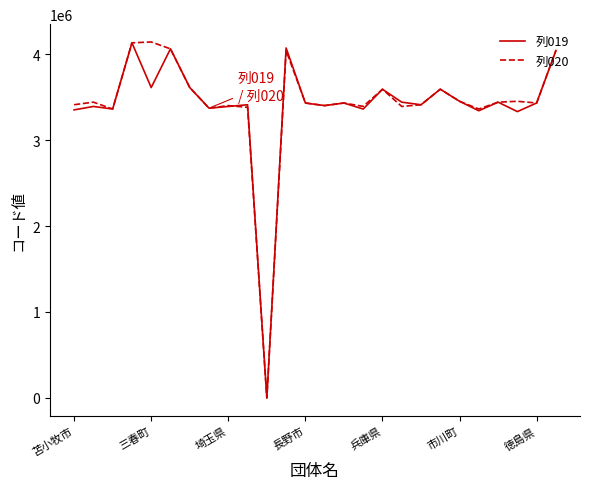

What is the greatest value displayed?

4140401